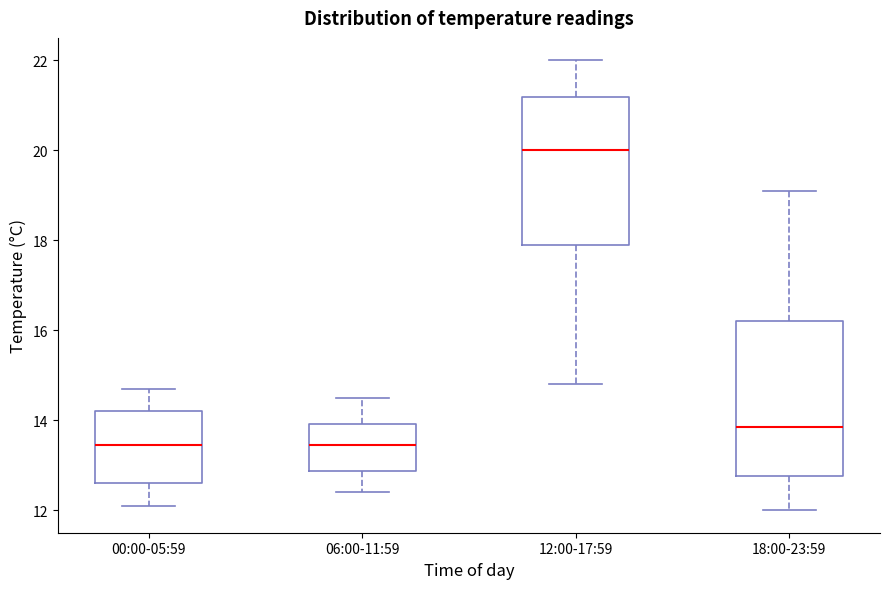

Where is the lower edge of the box for 06:00-11:59 on the y-axis? The values are not printed on the chart, so give them approximately, as read against the axis.

12.8